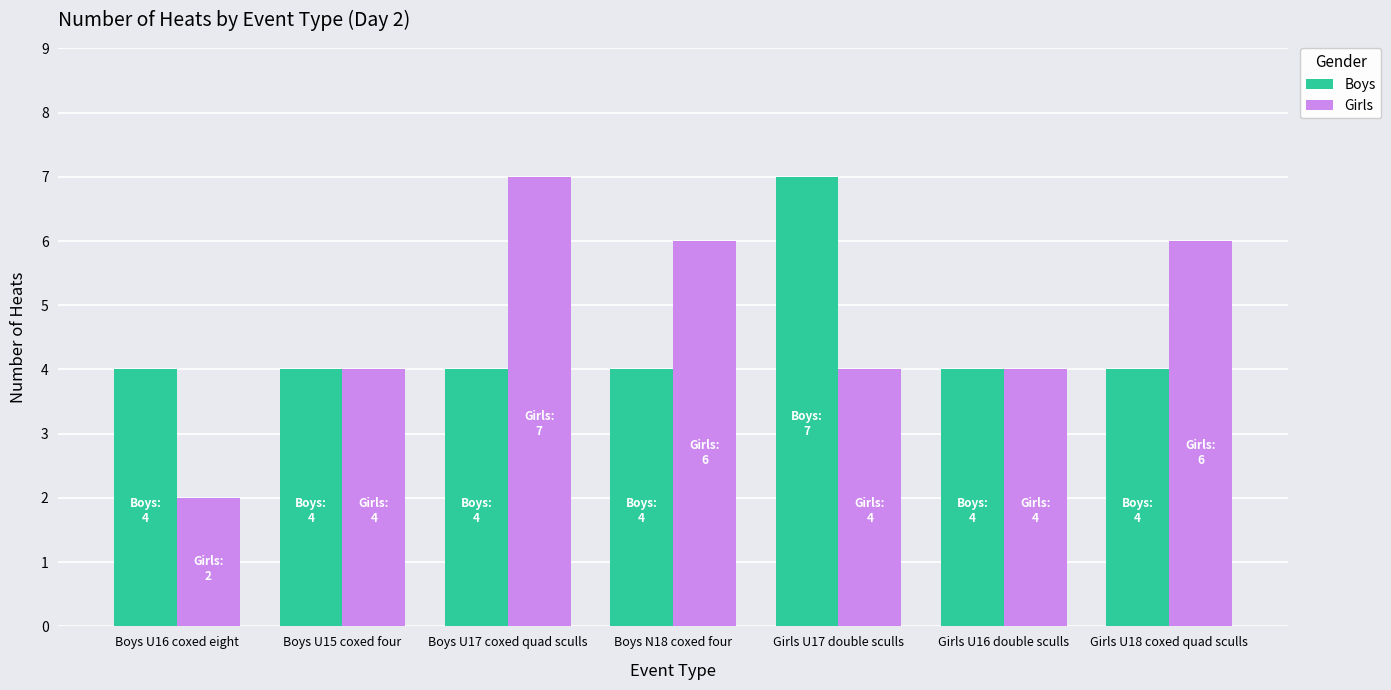

What is the total value across all series at Boys N18 coxed four?

10